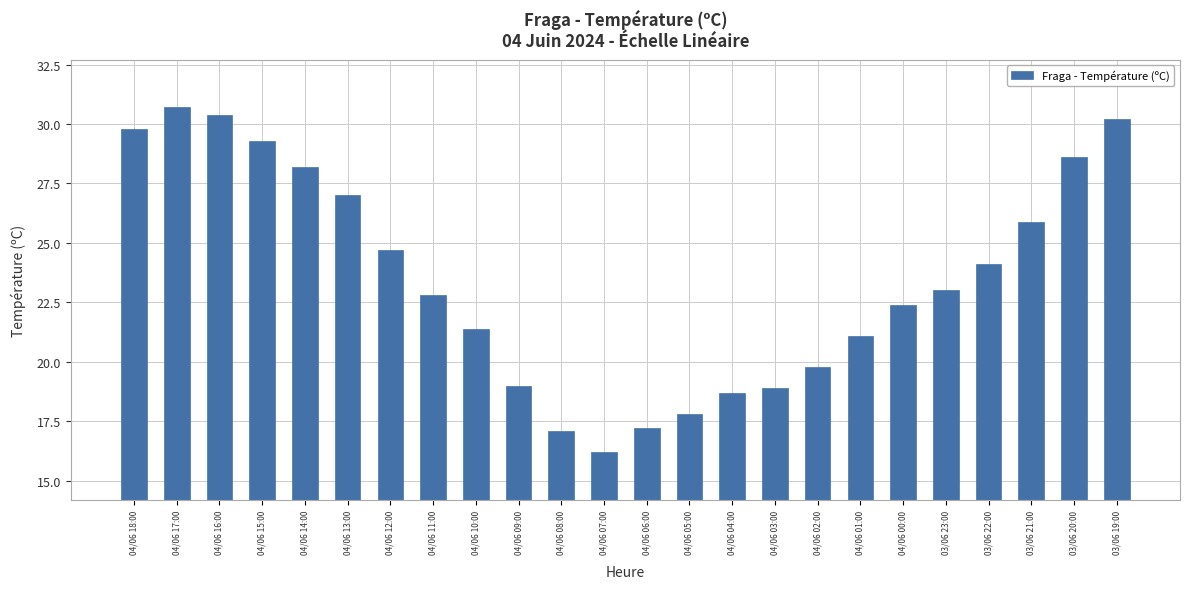

What is the difference between the values at 04/06 05:00 and 04/06 18:00?

12.0